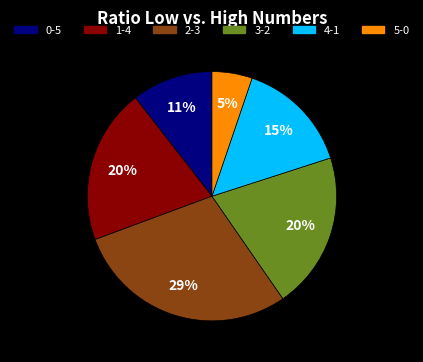

To the nearest percent, what is the average slice percentage?

17%